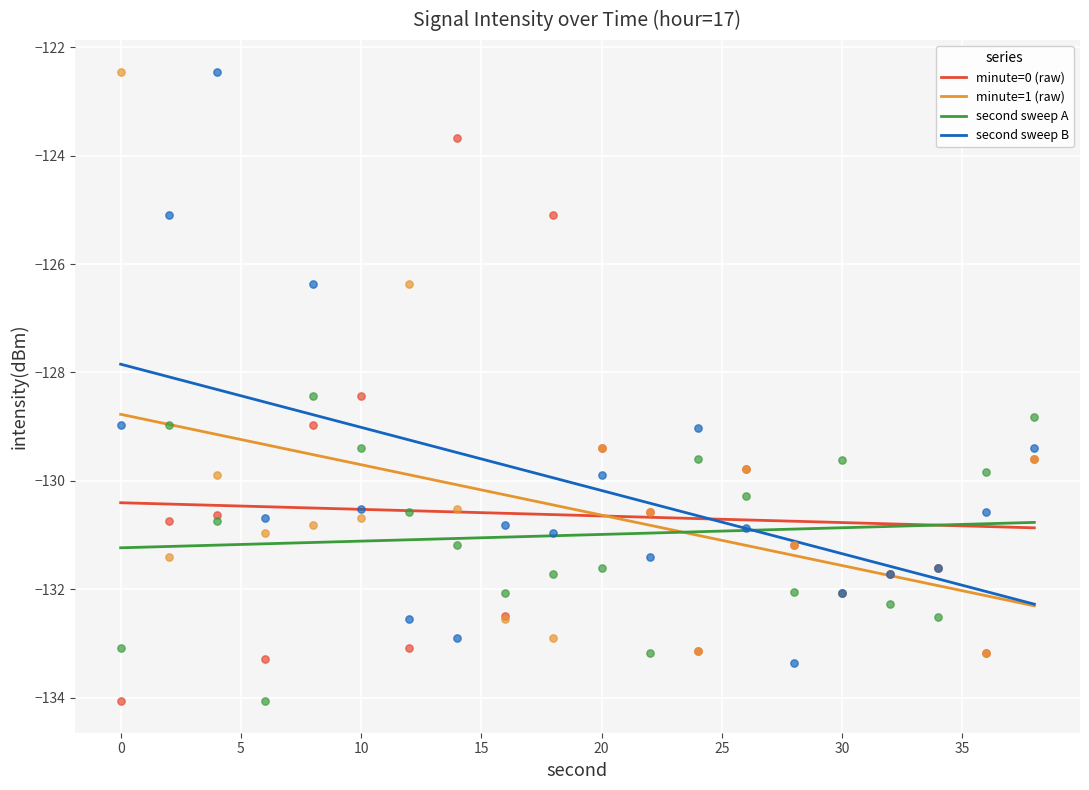

What is the lowest value of the minute=1 (raw) series?

-132.3